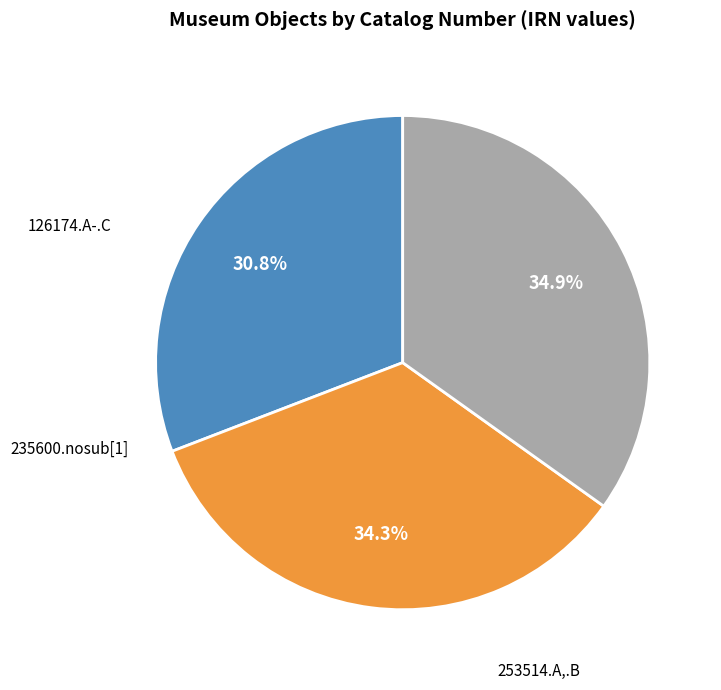

Does any single category account for the majority?

No